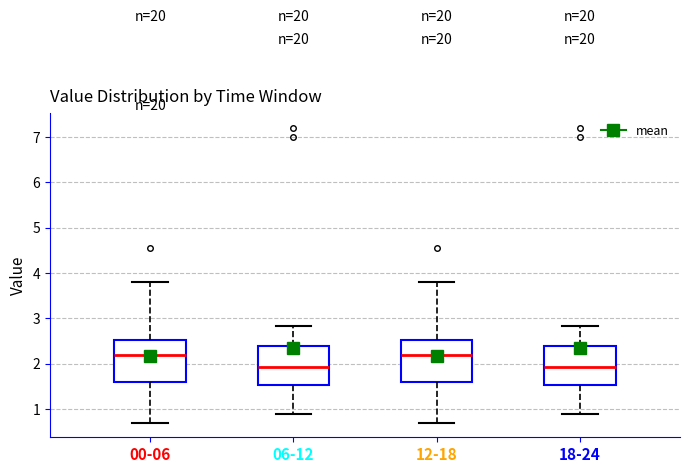

Where does the upper whisker of the box for 18-24 end on the y-axis? The values are not printed on the chart, so give them approximately, as read against the axis.

2.8